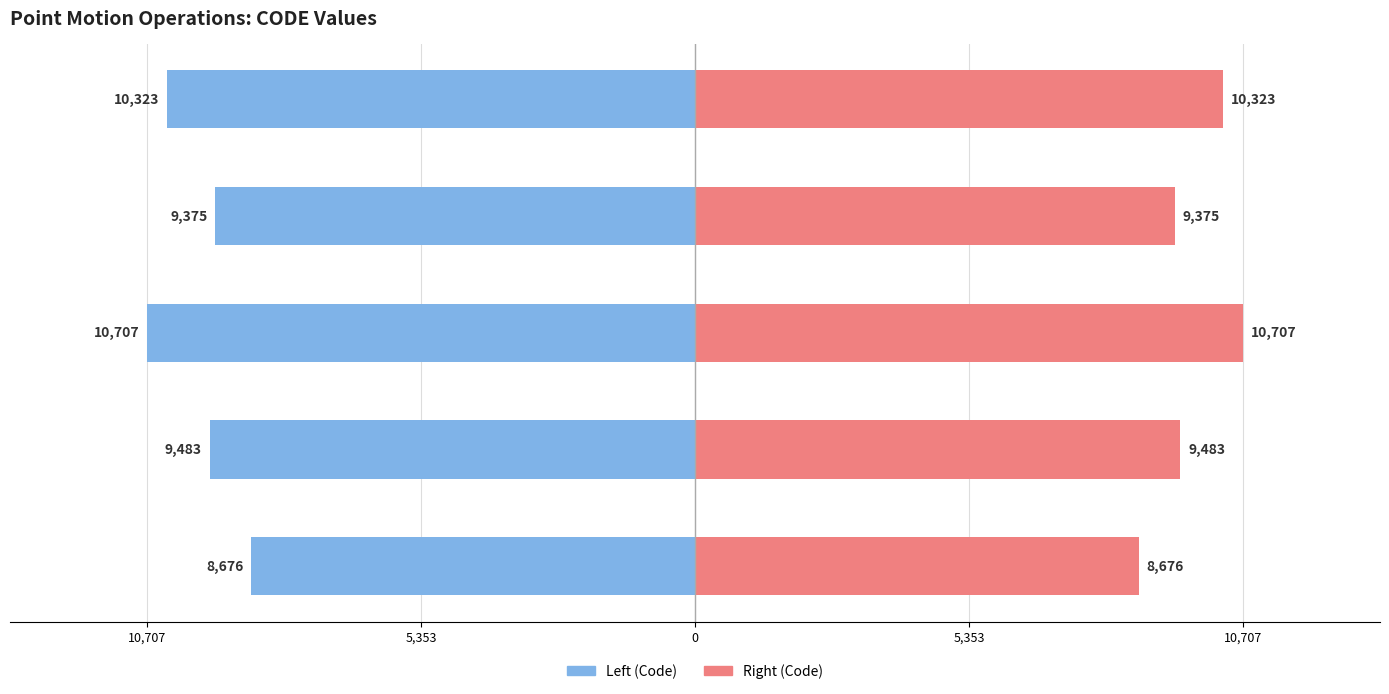

Which has a higher value, Indonesian Deformation Model 2020 or Canada velocity grid v8?

Indonesian Deformation Model 2020